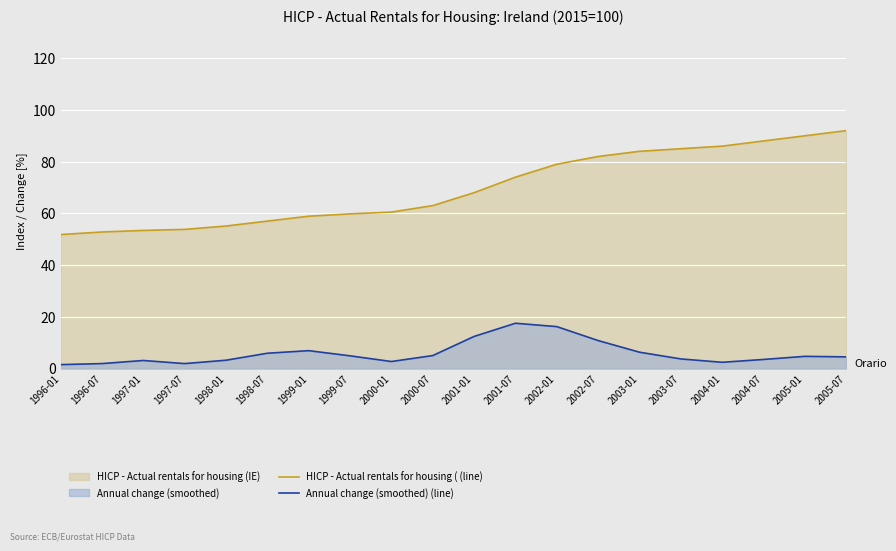

True or false: HICP - Actual rentals for housing (IE) (line) and Annual change (smoothed) (line) cross at least once.

False